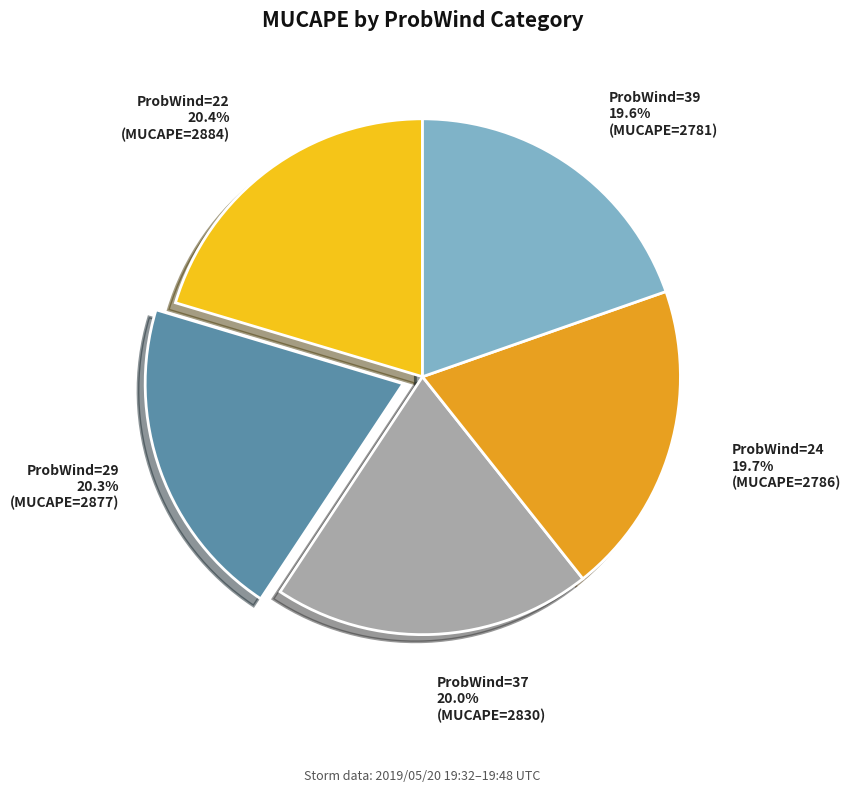

What percentage do ProbWind=22 and ProbWind=39 together represent?

40.0%